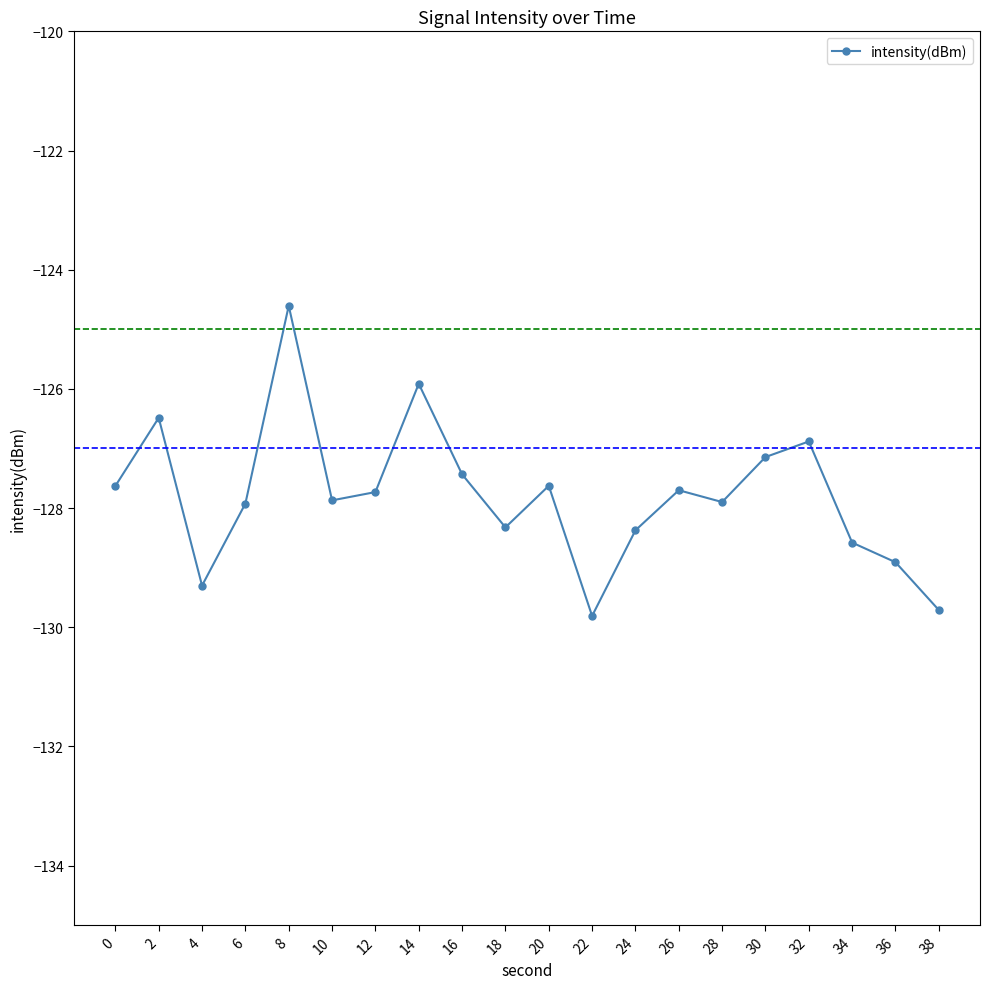

What is the difference between the maximum and minimum values?

5.2